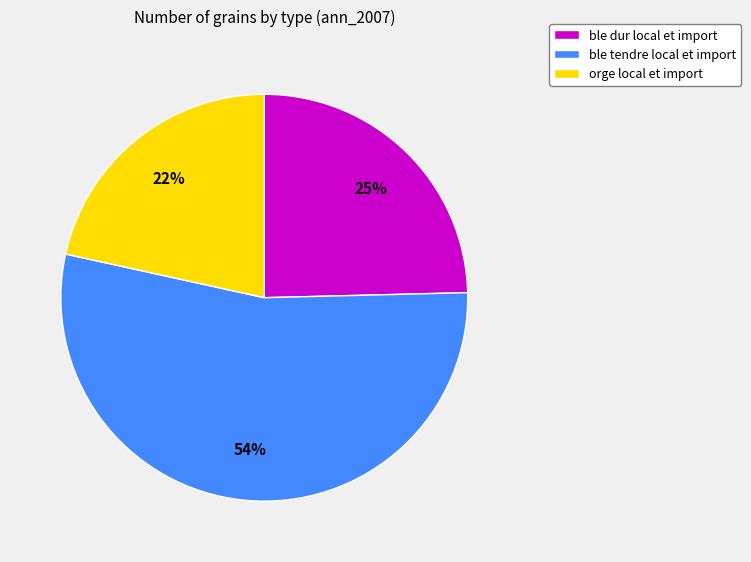

Between ble dur local et import and orge local et import, which is larger?

ble dur local et import